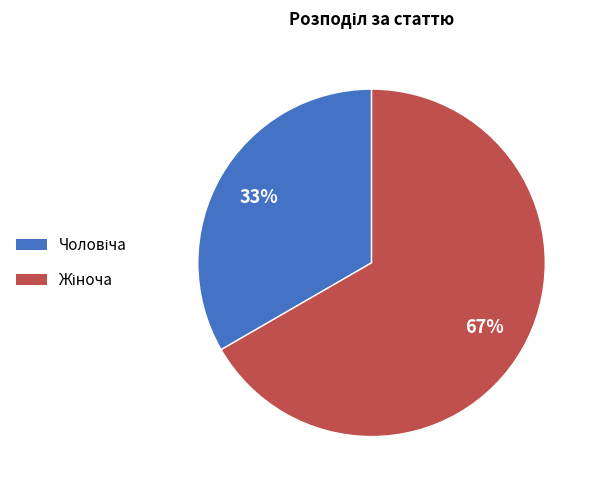

Count the number of slices in the pie.

2